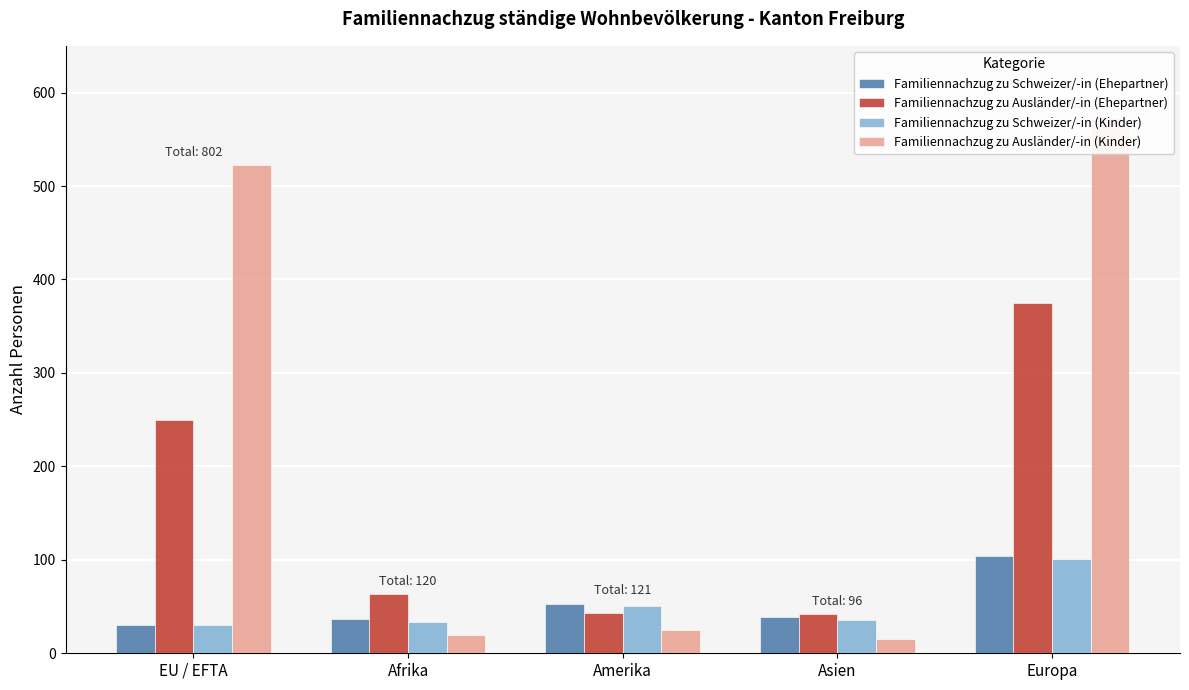

Reading left to right, transcribe all the data shown in this chart.

Familiennachzug zu Schweizer/-in (Ehepartner): EU / EFTA=30	Afrika=37	Amerika=53	Asien=39	Europa=104
Familiennachzug zu Ausländer/-in (Ehepartner): EU / EFTA=250	Afrika=63	Amerika=43	Asien=42	Europa=375
Familiennachzug zu Schweizer/-in (Kinder): EU / EFTA=30	Afrika=33	Amerika=51	Asien=36	Europa=101
Familiennachzug zu Ausländer/-in (Kinder): EU / EFTA=522	Afrika=20	Amerika=25	Asien=15	Europa=573